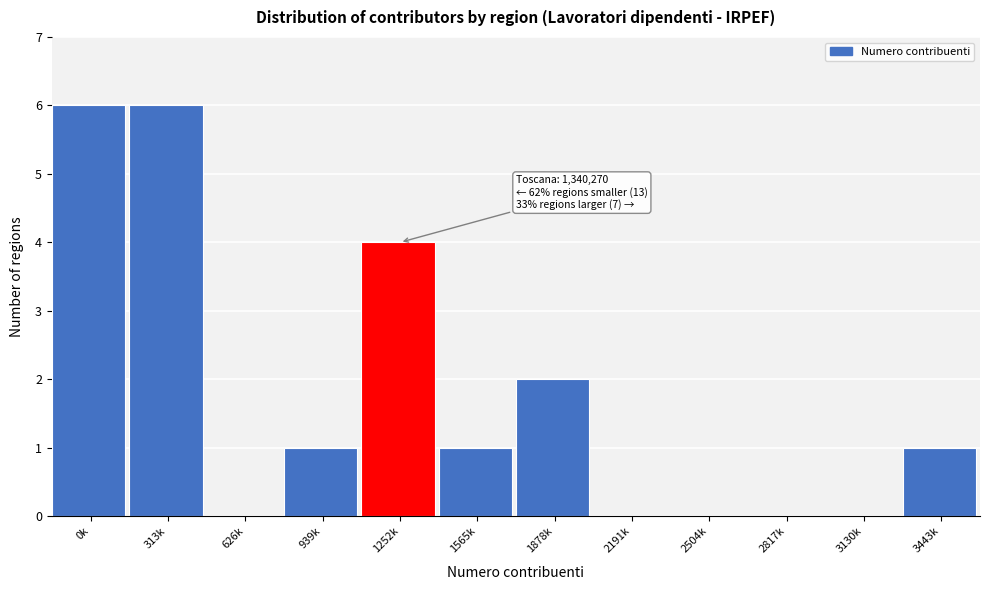

Reading left to right, list all the values displayed in this chart.

0k=6	313k=6	626k=0	939k=1	1252k=4	1565k=1	1878k=2	2191k=0	2504k=0	2817k=0	3130k=0	3443k=1